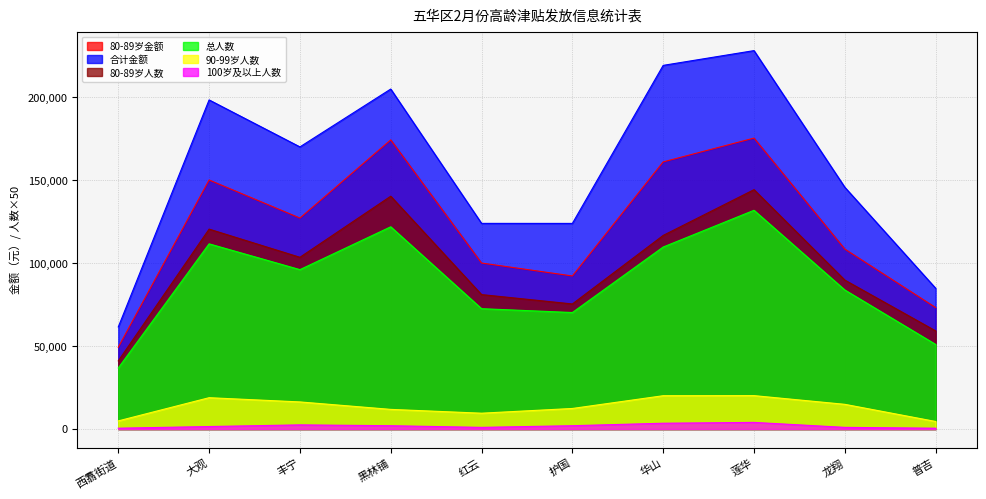

Is it true that 总人数 equals 96160 at 丰宁?

True